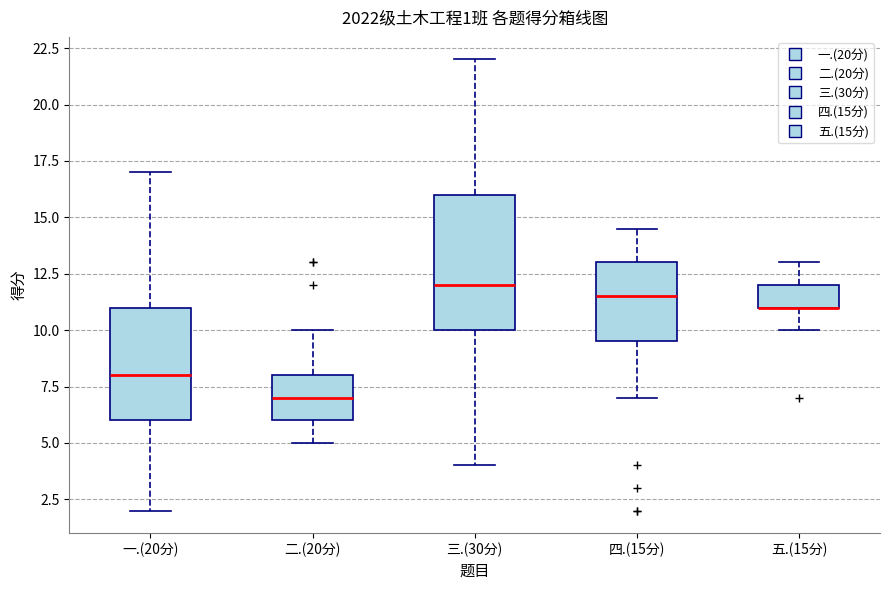

Which box is the tallest, from its lower edge to its upper edge?

三.(30分)